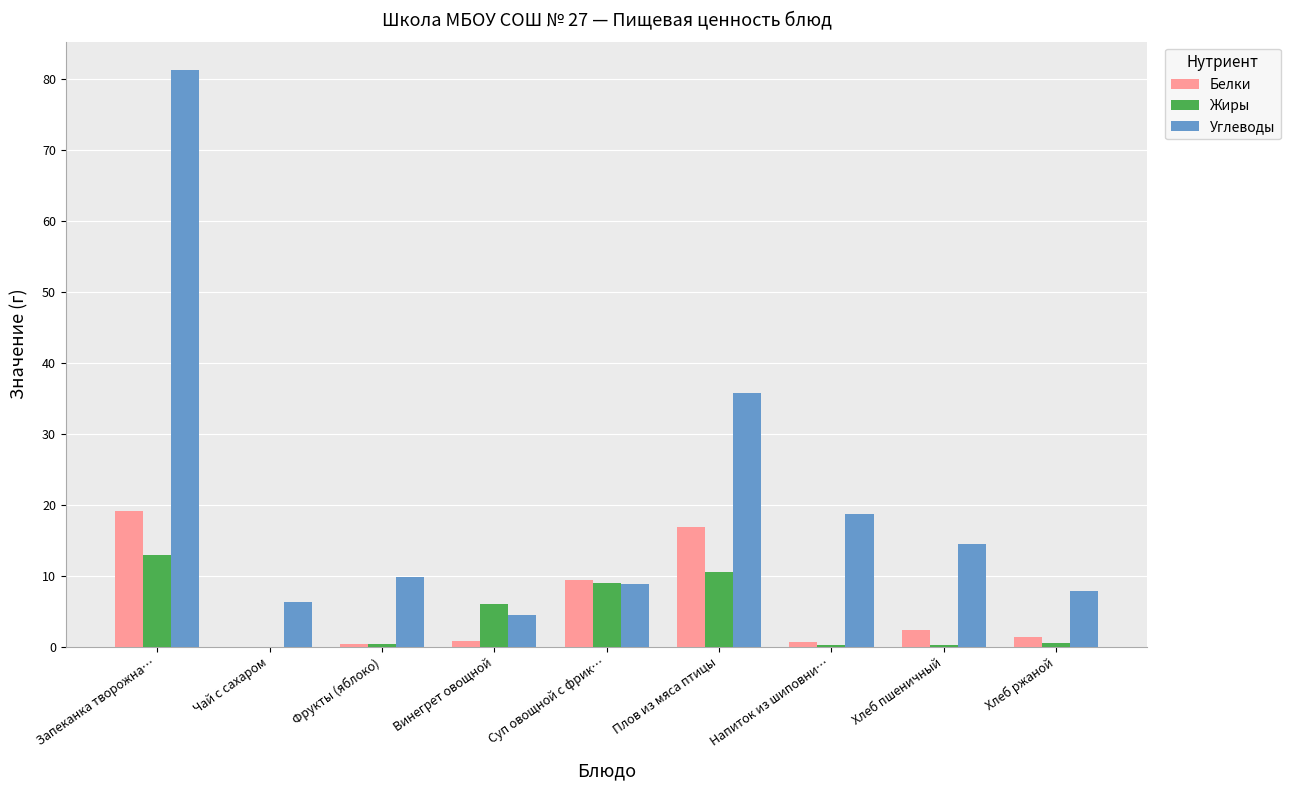

Does the chart contain stacked bars?

No